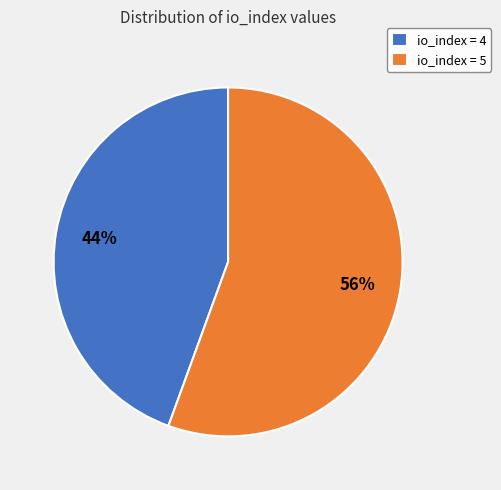

What percentage is the io_index = 5 slice, to the nearest percent?

56%